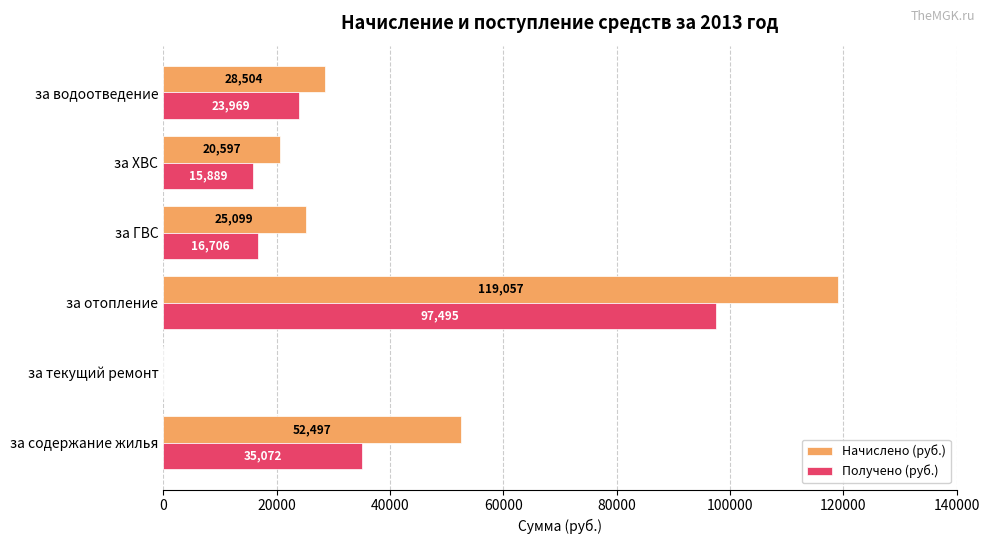

Is the value of Получено (руб.) at за содержание жилья greater than the value of Начислено (руб.) at за водоотведение?

Yes